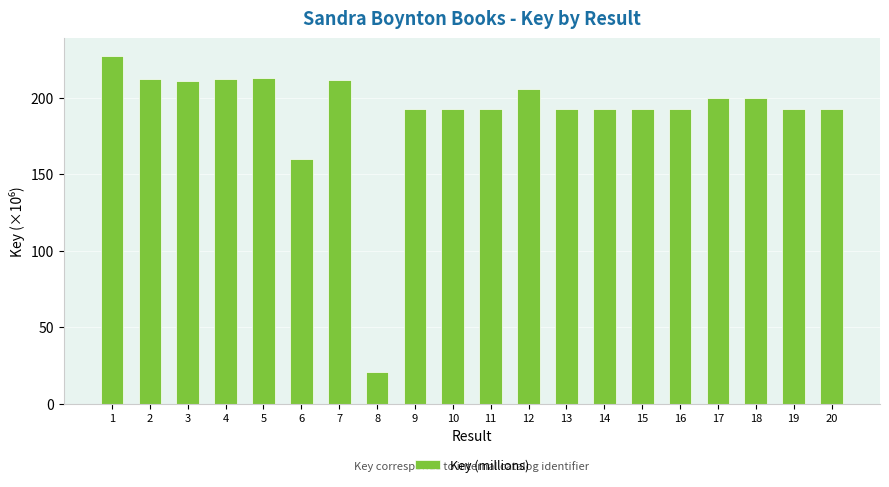

Is it true that the value at 5 is 326.5?

False